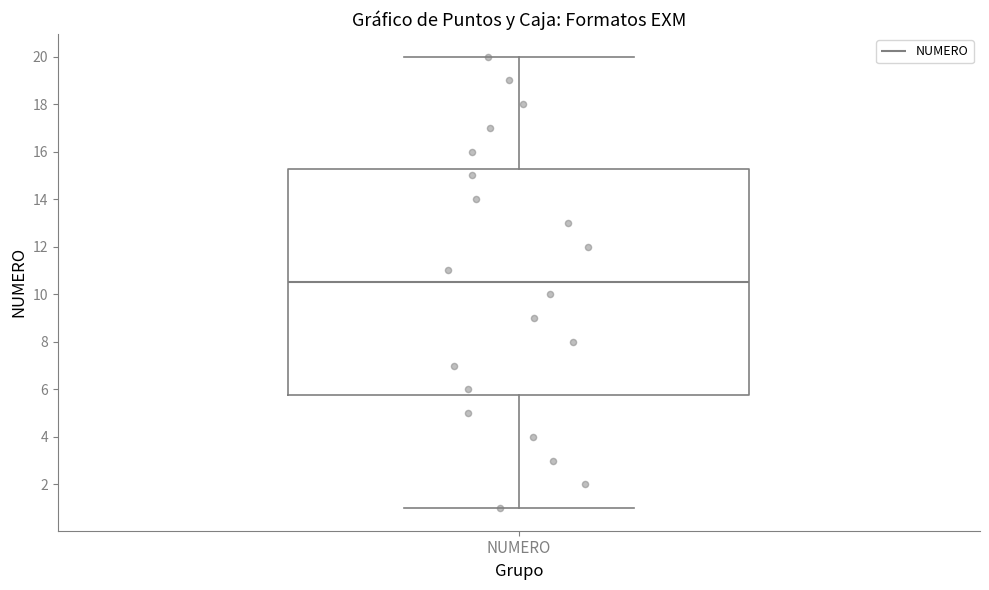

Where does the median line of the box for NUMERO sit on the y-axis? The values are not printed on the chart, so give them approximately, as read against the axis.

10.6